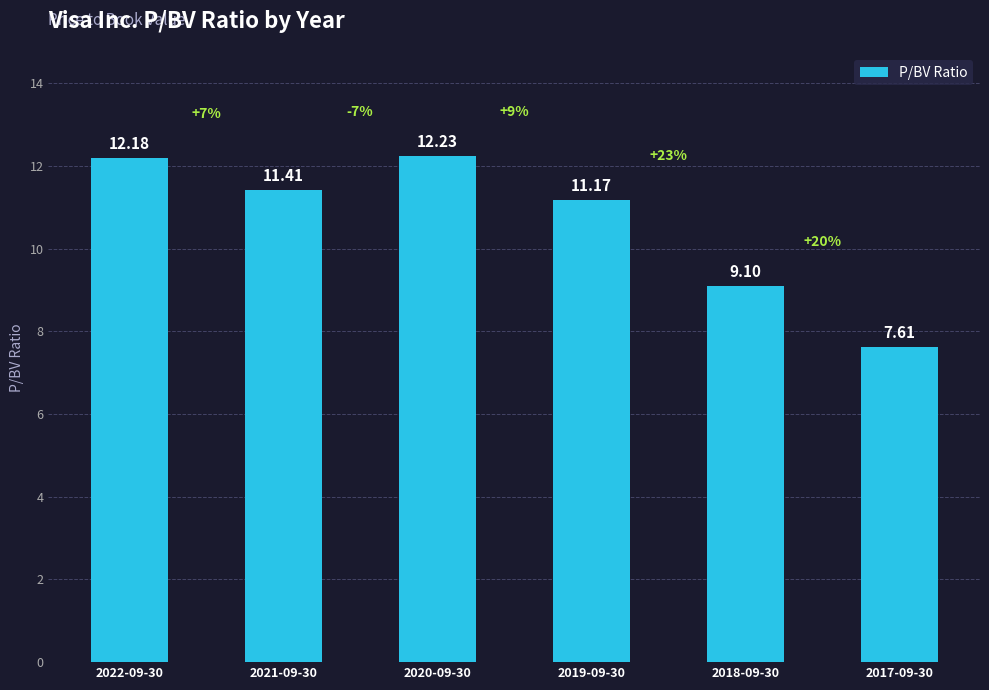

How many data points are less than 11?

2